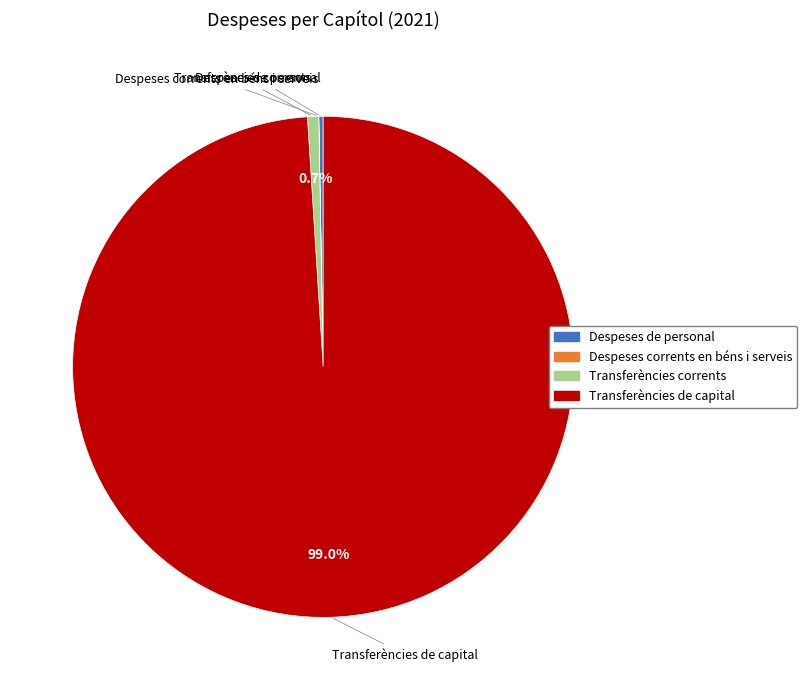

How much of the chart is everything except Transferències de capital?

1.0%